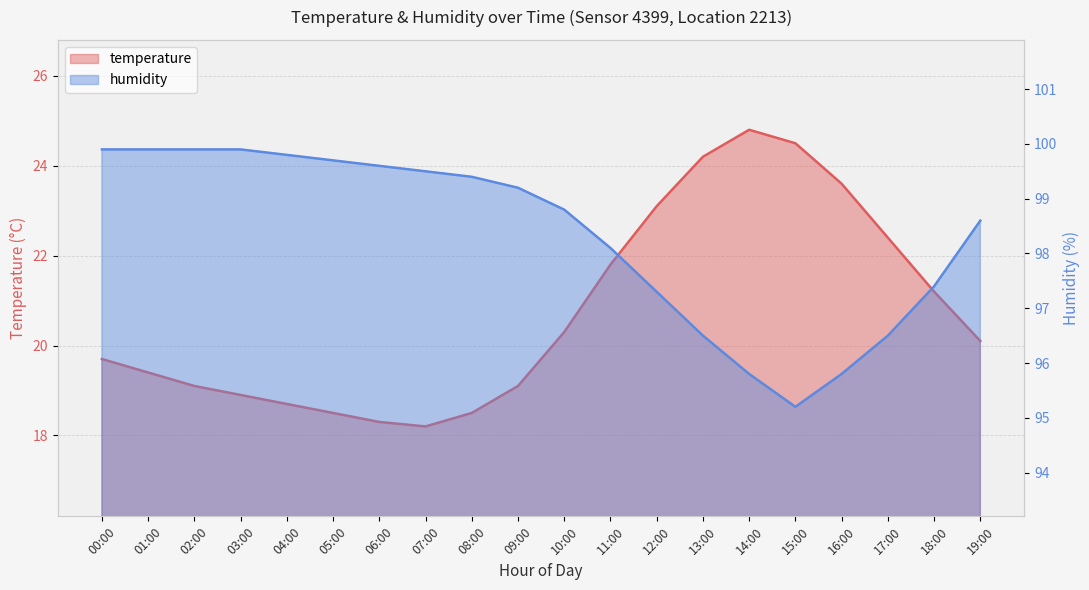

Between 12:00 and 05:00, which is larger?

12:00